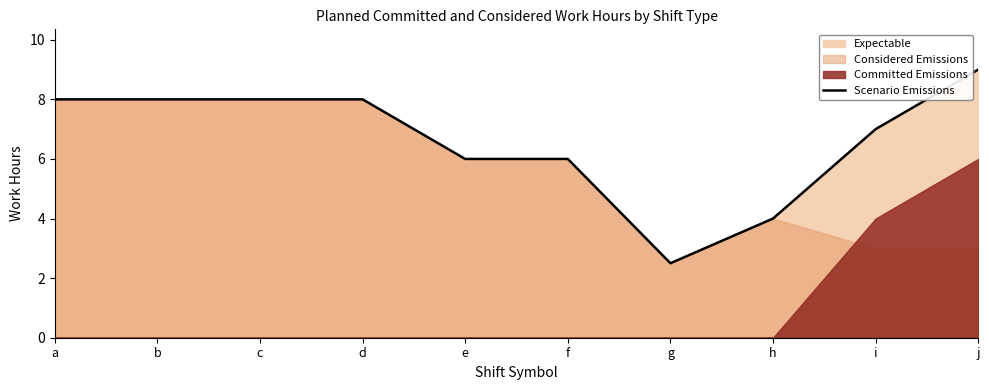

Reading right to left, what are all the values shown in this chart?

9.0	7.0	4.0	2.5	6.0	6.0	8.0	8.0	8.0	8.0